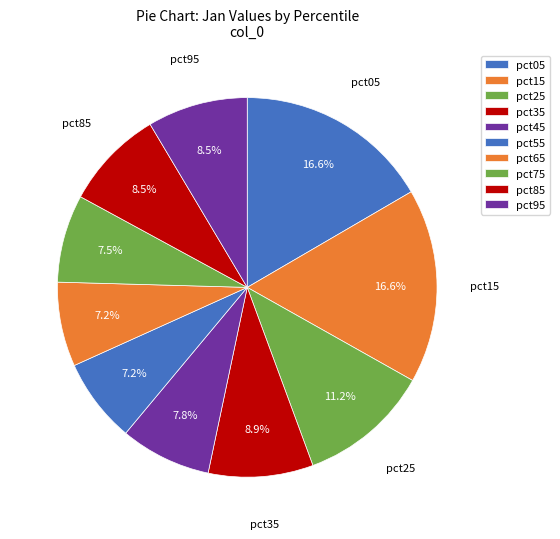

Combined, do pct85 and pct65 account for over 50%?

No